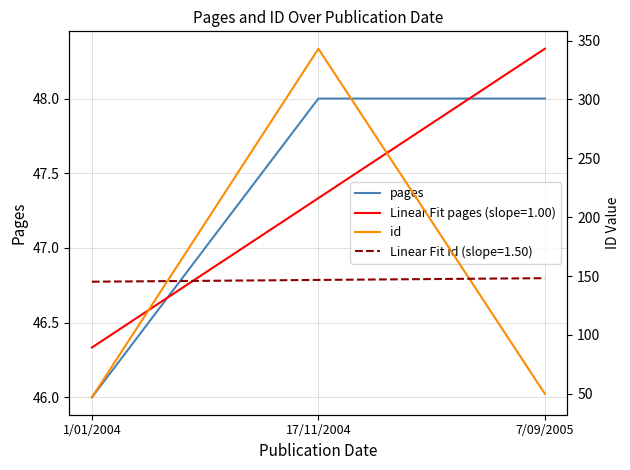

Does the chart display data point markers on the line(s)?

No